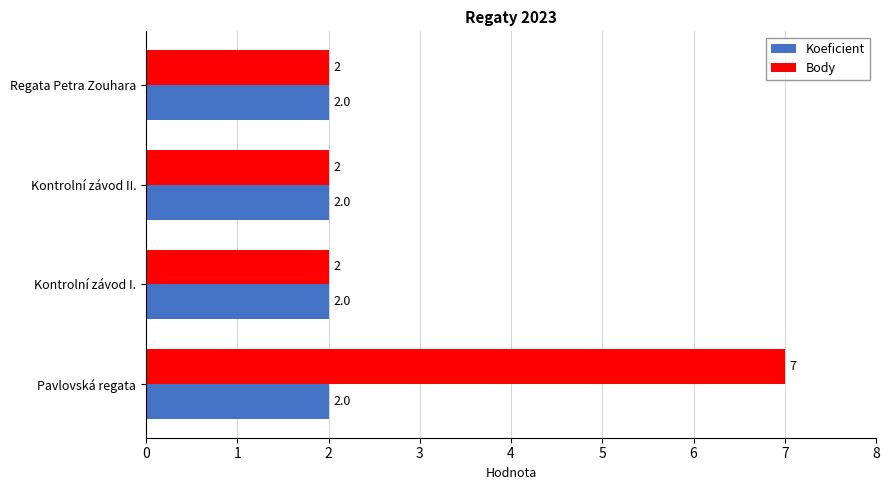

What is the difference between the maximum and minimum values in the Body series?

5